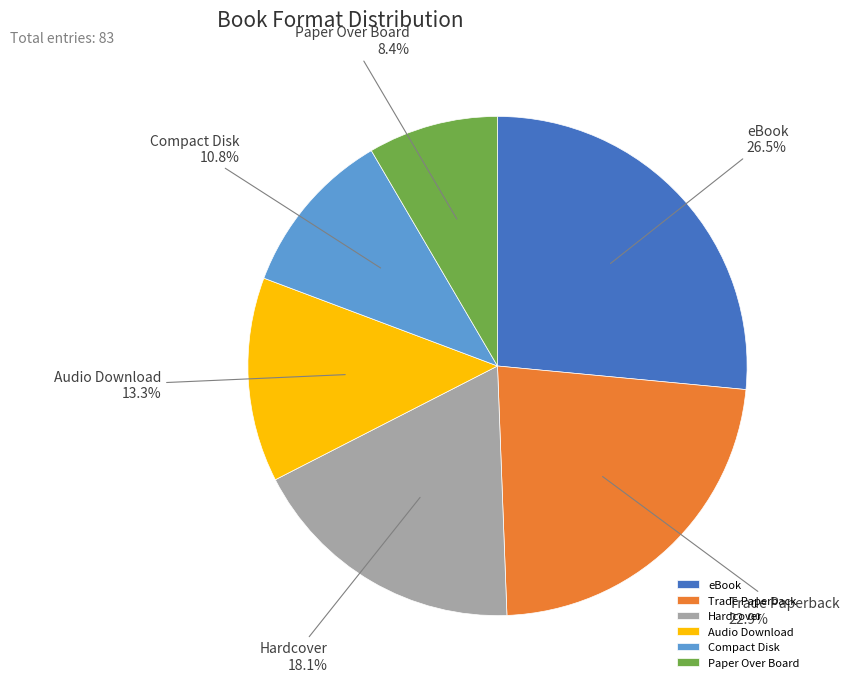

To the nearest percent, what is the average slice percentage?

17%